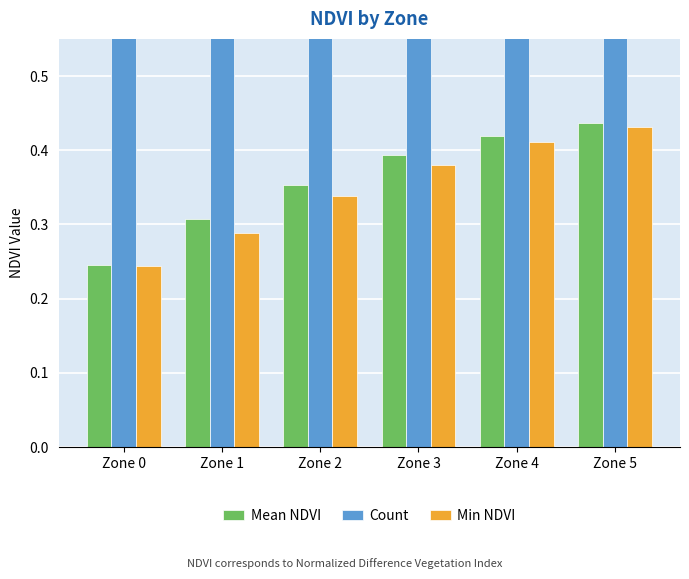

How many Min NDVI values are between 0 and 1?

6